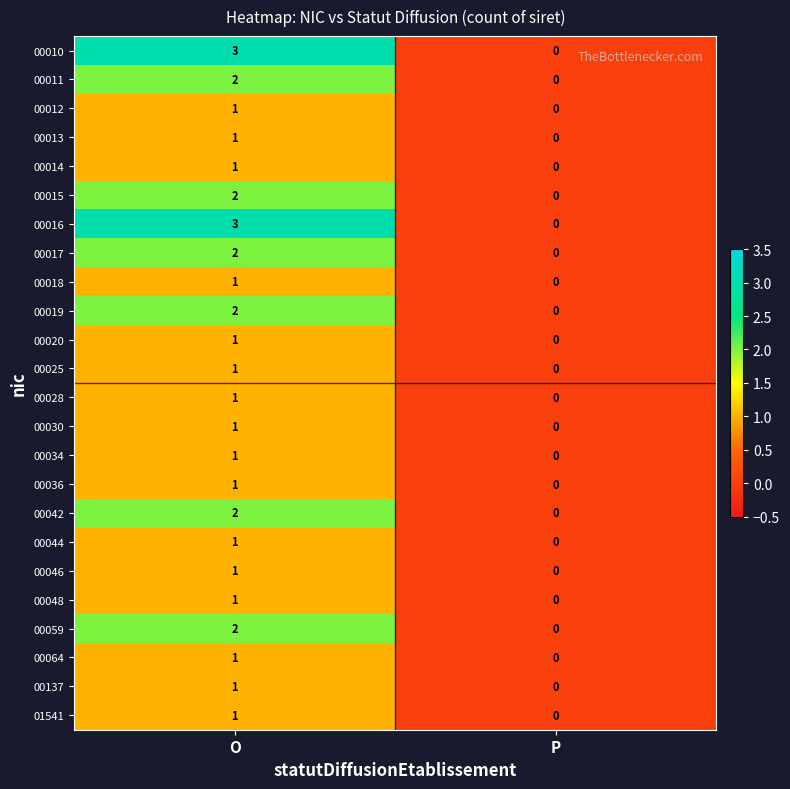

At which category does the chart reach its minimum across all series?

P